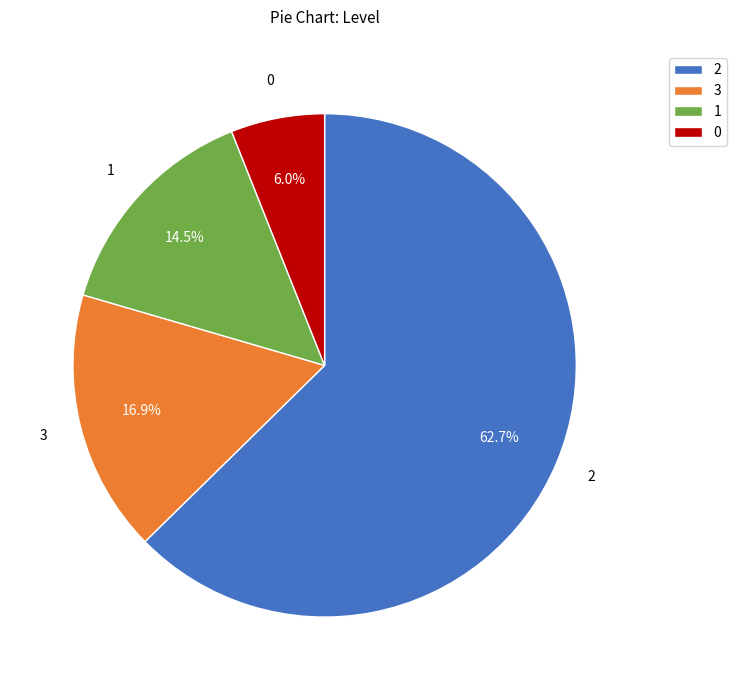

How many slices are in this pie chart?

4